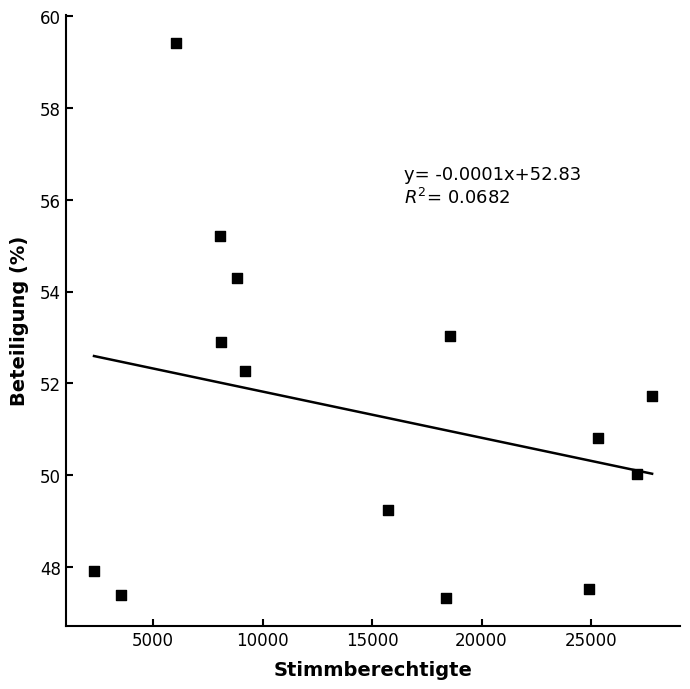

What is the range of Y values (max minus min)?

12.1